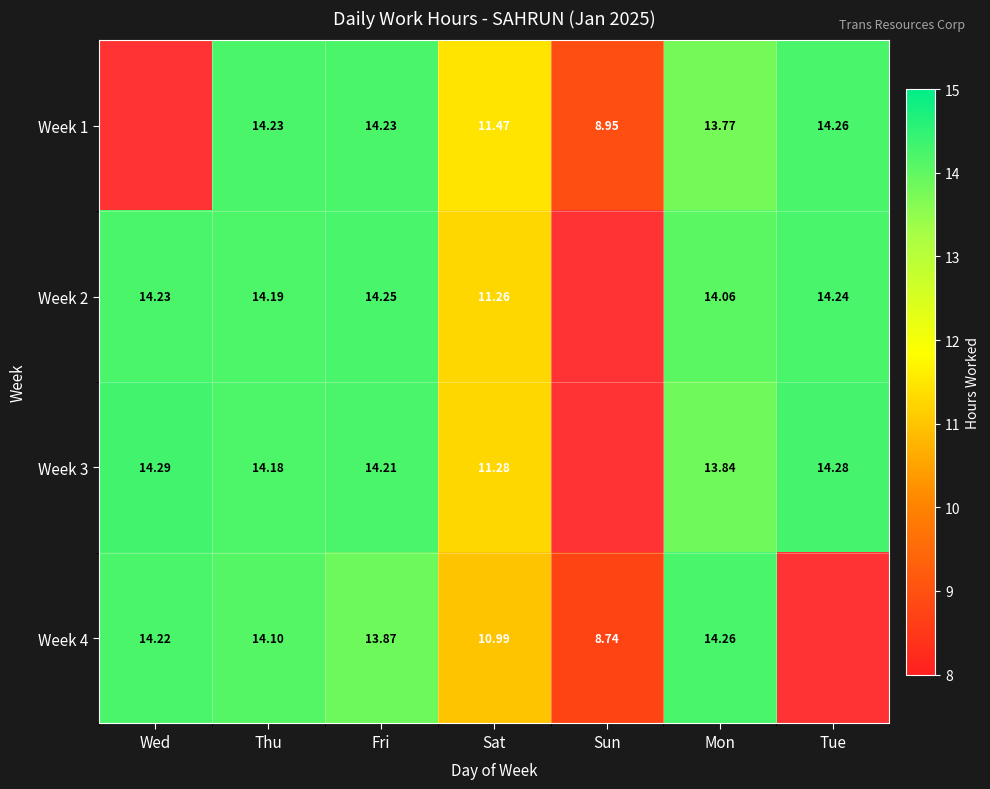

Is the value of Week 4 at Wed greater than the value of Week 3 at Mon?

Yes